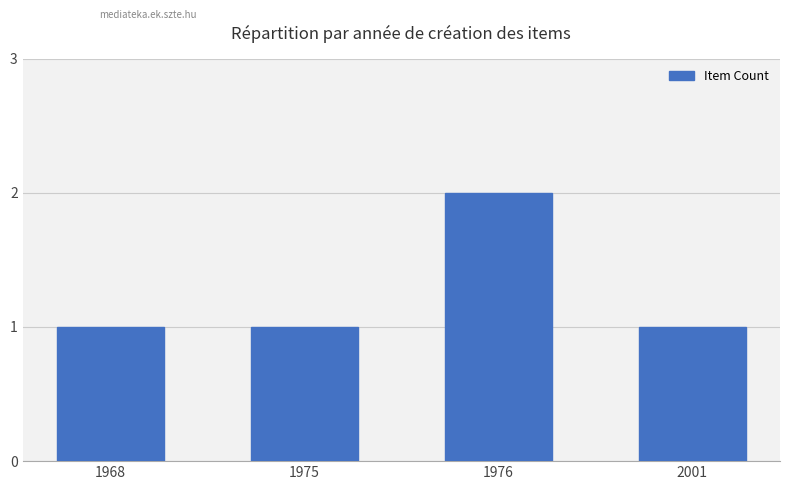

Count the number of data series in this chart.

1